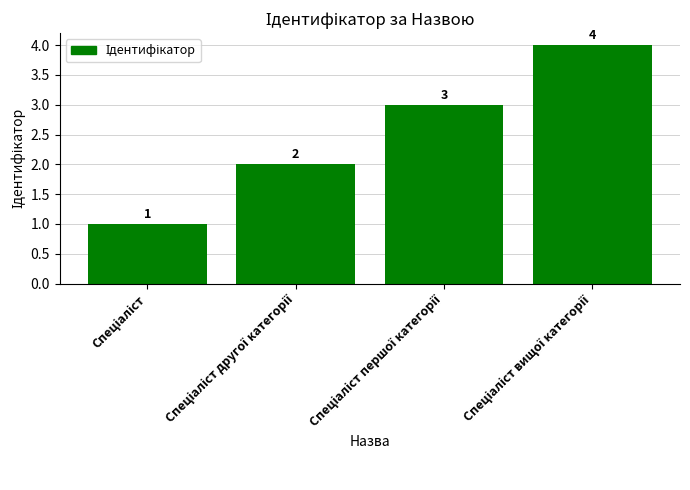

Reading left to right, list all the values displayed in this chart.

1	2	3	4